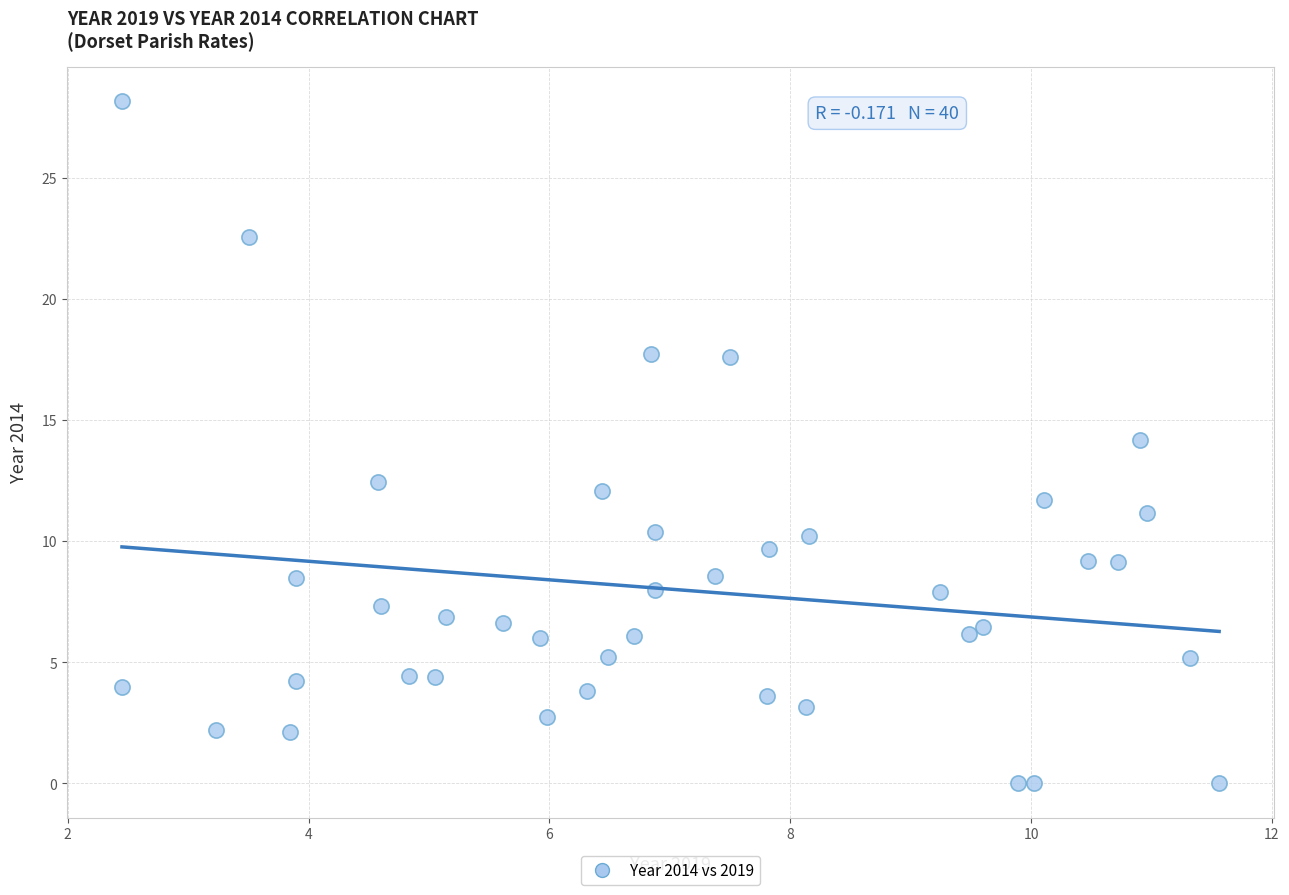

What is the range of Y values (max minus min)?

28.2